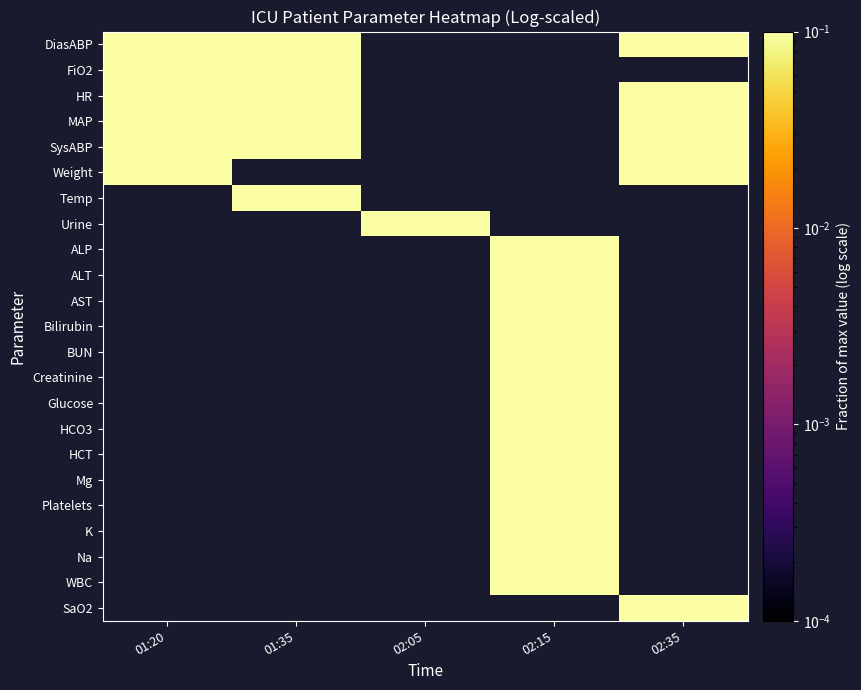

List the series in order of their peak value, lowest first.

DiasABP, FiO2, HR, MAP, SysABP, Weight, Temp, Urine, ALP, ALT, AST, Bilirubin, BUN, Creatinine, Glucose, HCO3, HCT, Mg, Platelets, K, Na, WBC, SaO2